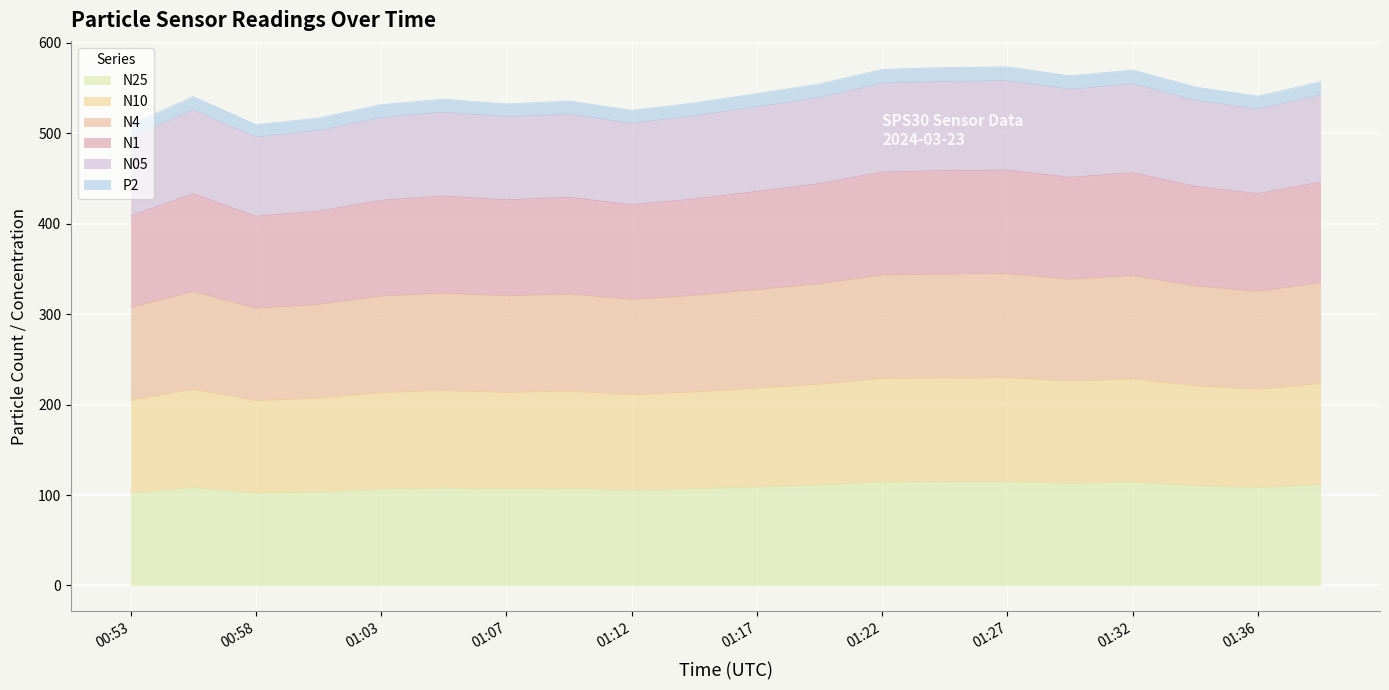

What is the label of the 16th point from the left?

01:29